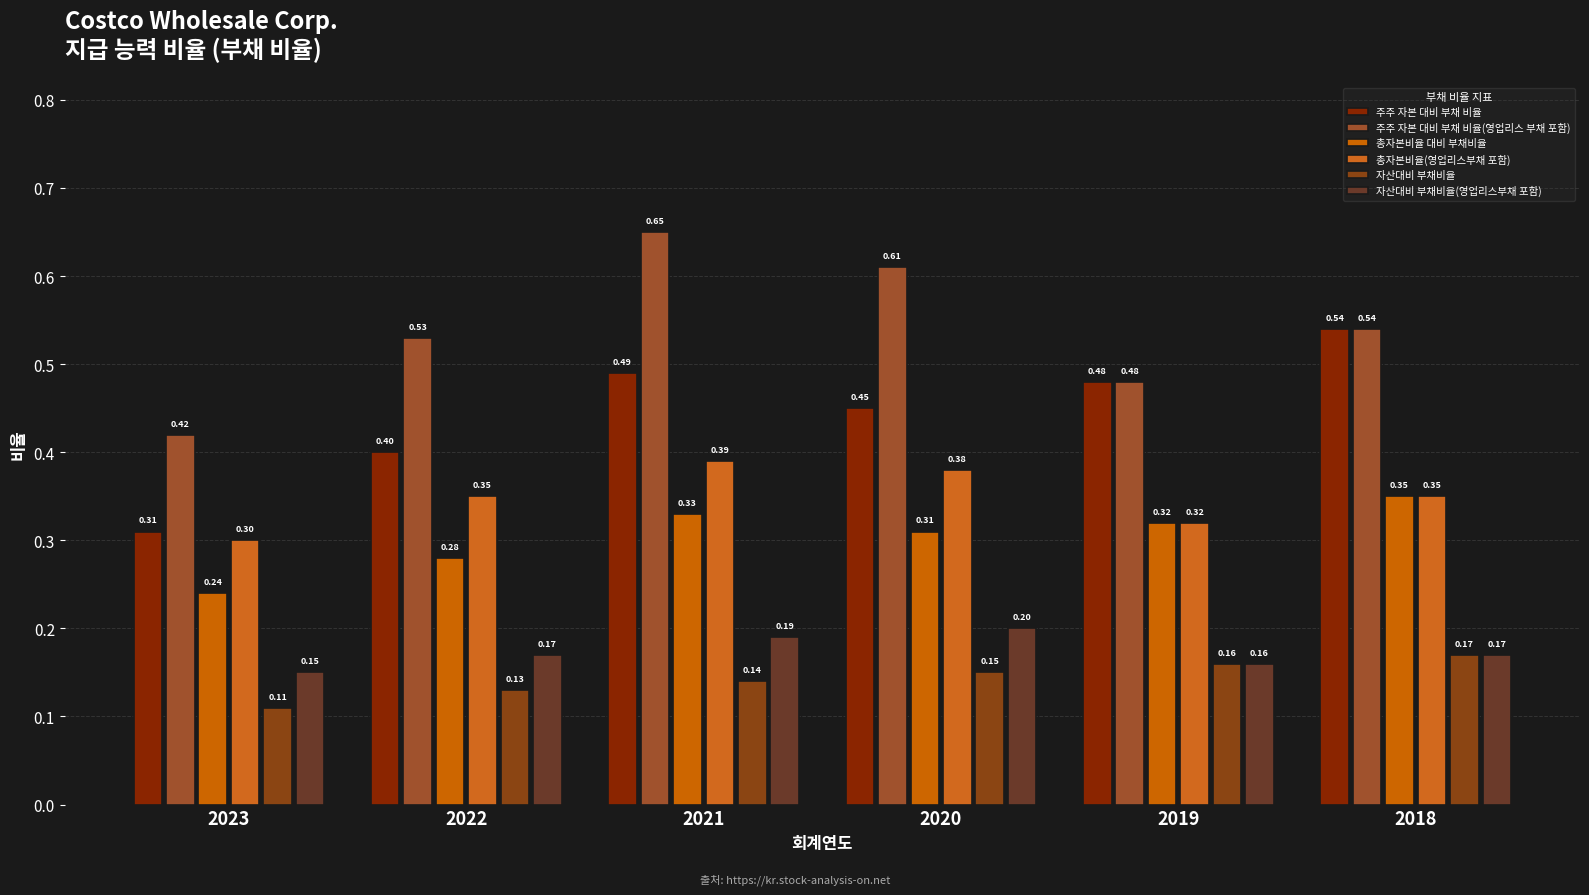

How many bars are there in each group?

6